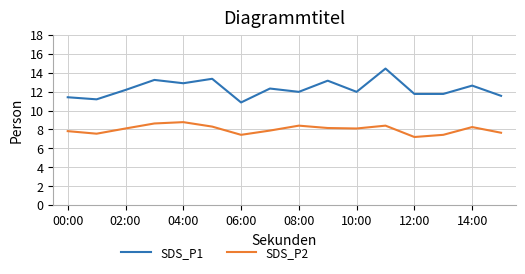

What is the average value of the SDS_P1 series?

12.3